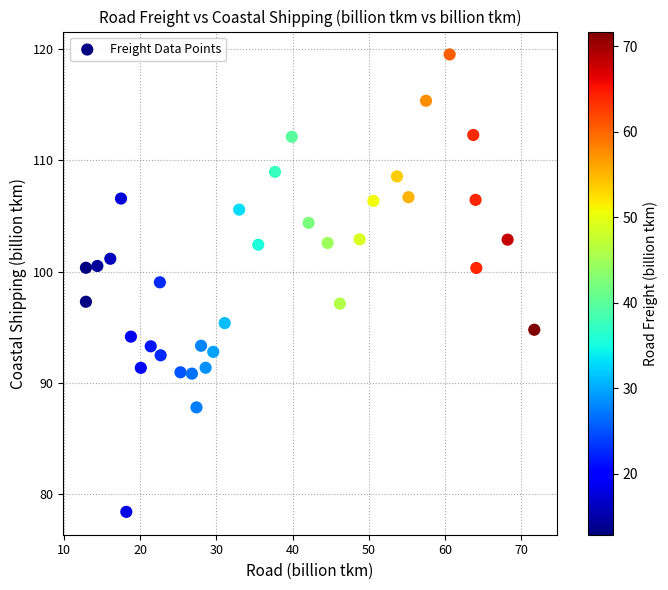

What is the range of X values (max minus min)?

58.8